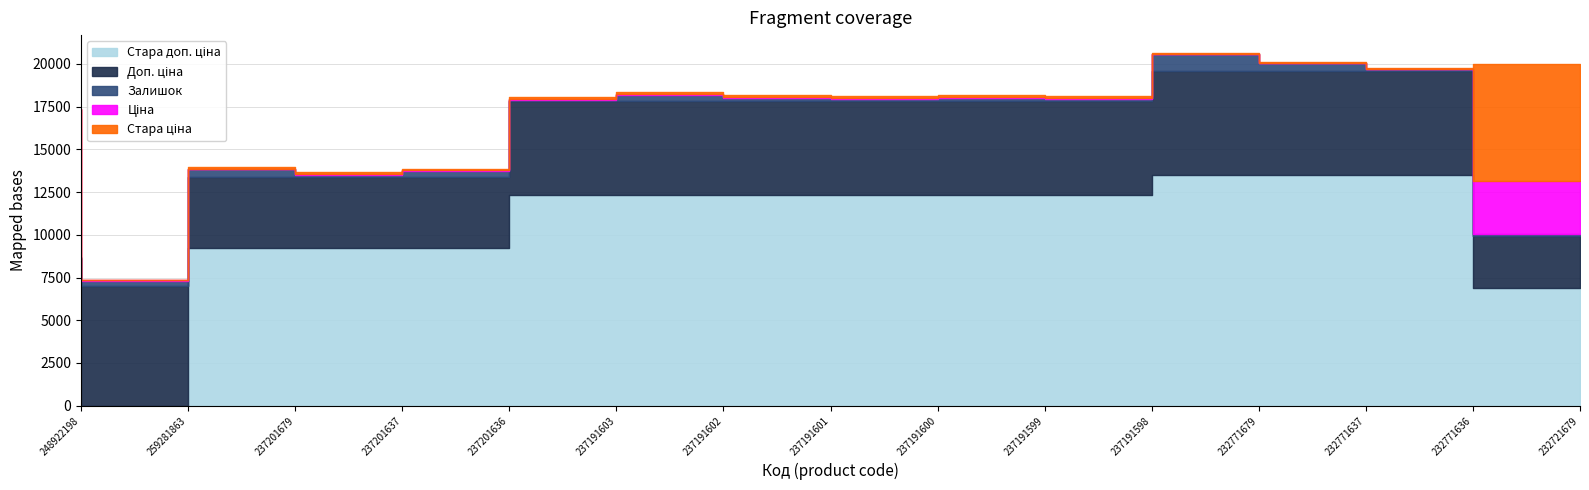

Between which two adjacent categories do Доп. ціна and Ціна first intersect?

232771636 and 232721679